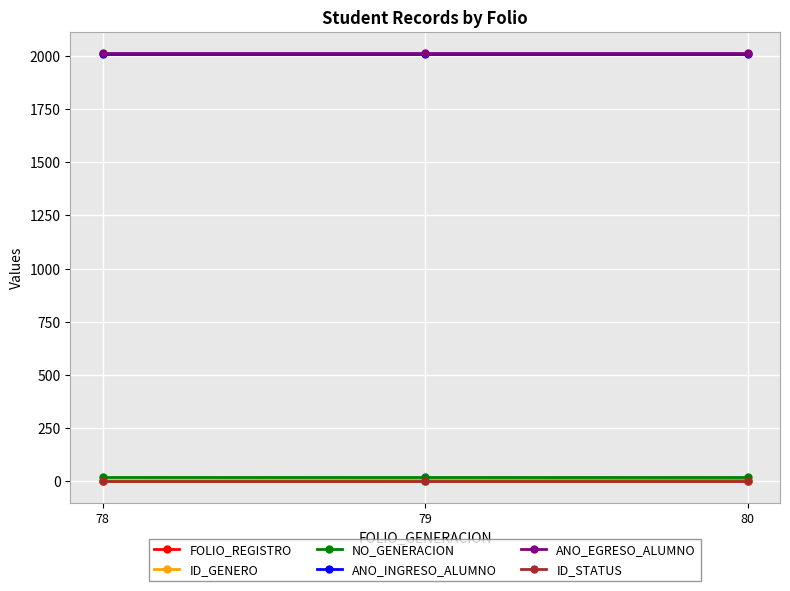

What are all the series names shown in the legend?

FOLIO_REGISTRO, ID_GENERO, NO_GENERACION, ANO_INGRESO_ALUMNO, ANO_EGRESO_ALUMNO, ID_STATUS